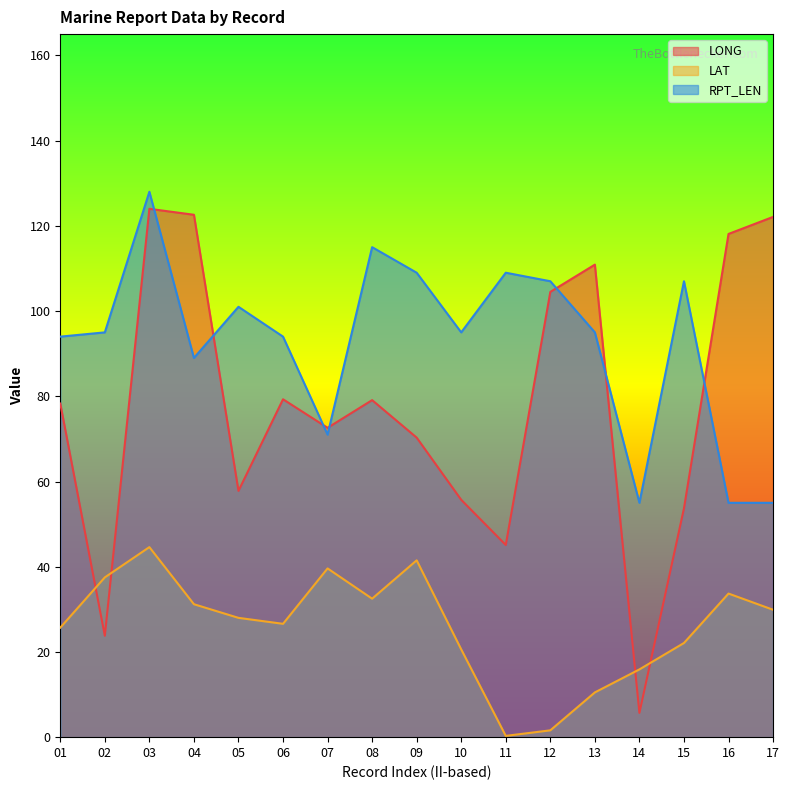

At which category does LAT reach its first local valley?

06